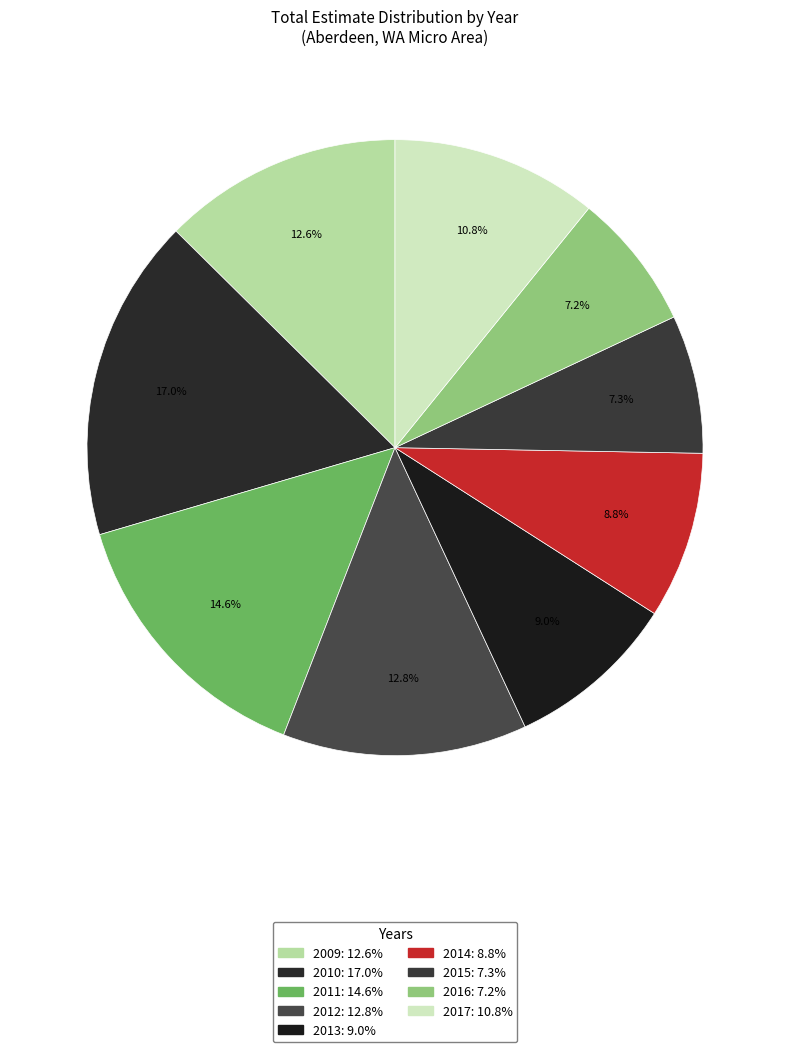

Which slice is the smallest?

2016